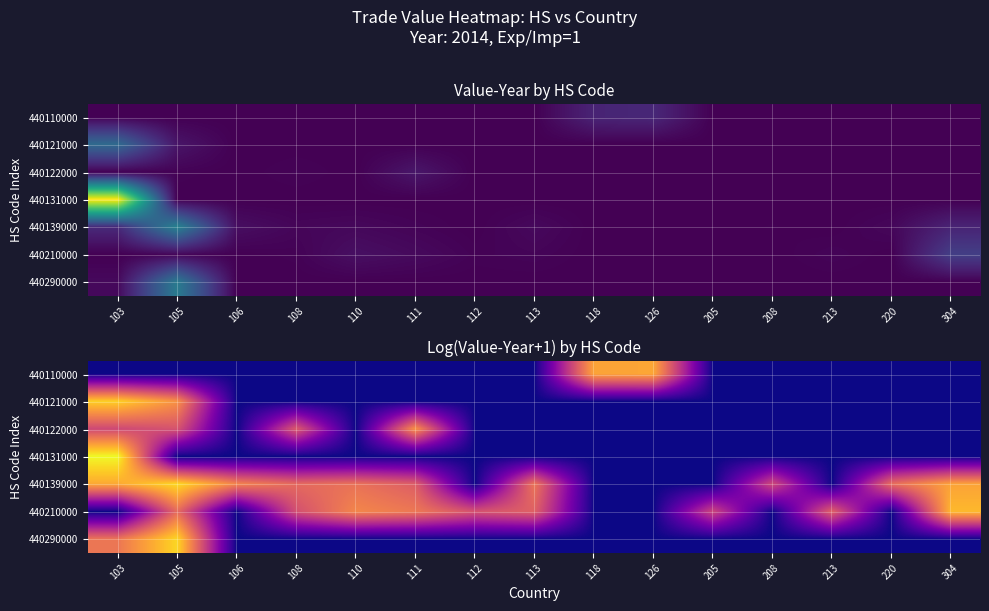

Which series has the widest spread of values?

440131000